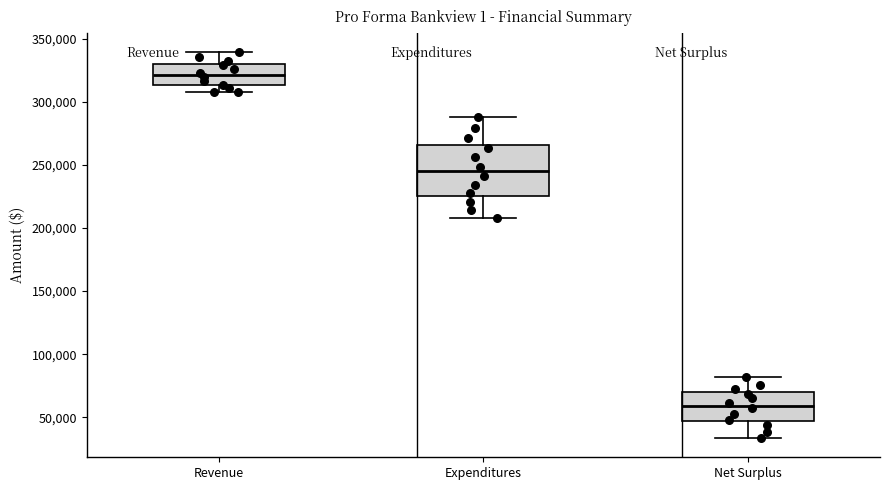

Reading left to right, transcribe this box plot: for each box, give where its median line is, the range the box spans, and where its two whiskers end, as read against the y-axis. The values are not printed on the chart, so give them approximately, as read against the axis.

Revenue: median 320000, box 315000 to 330000, whiskers 310000 to 340000
Expenditures: median 245000, box 225000 to 265000, whiskers 210000 to 290000
Net Surplus: median 60000, box 45000 to 70000, whiskers 35000 to 80000